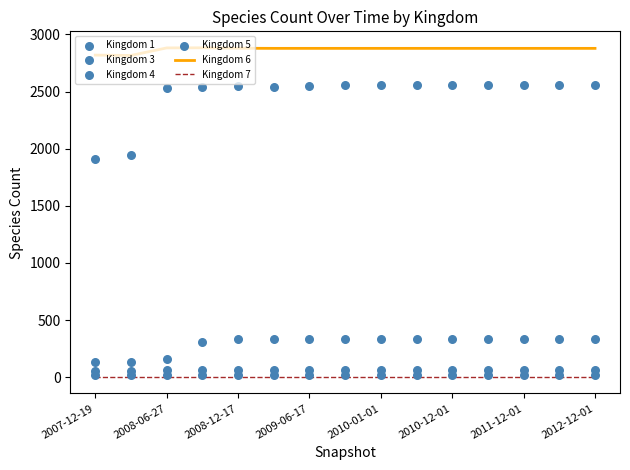

What are all the series names shown in the legend?

Kingdom 6, Kingdom 7, Kingdom 1, Kingdom 3, Kingdom 4, Kingdom 5